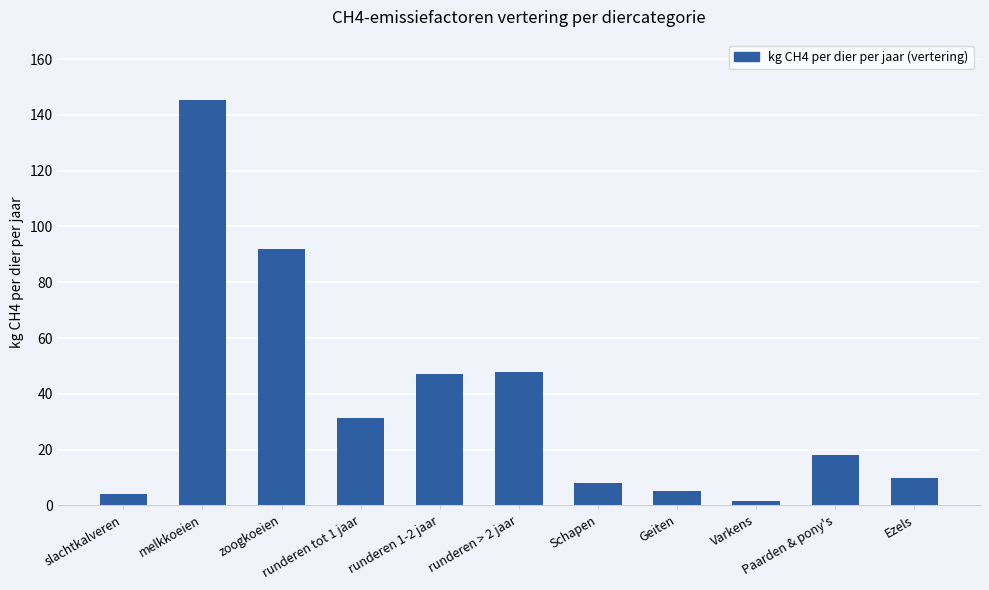

Is it true that the value at runderen > 2 jaar is 47.7?

True